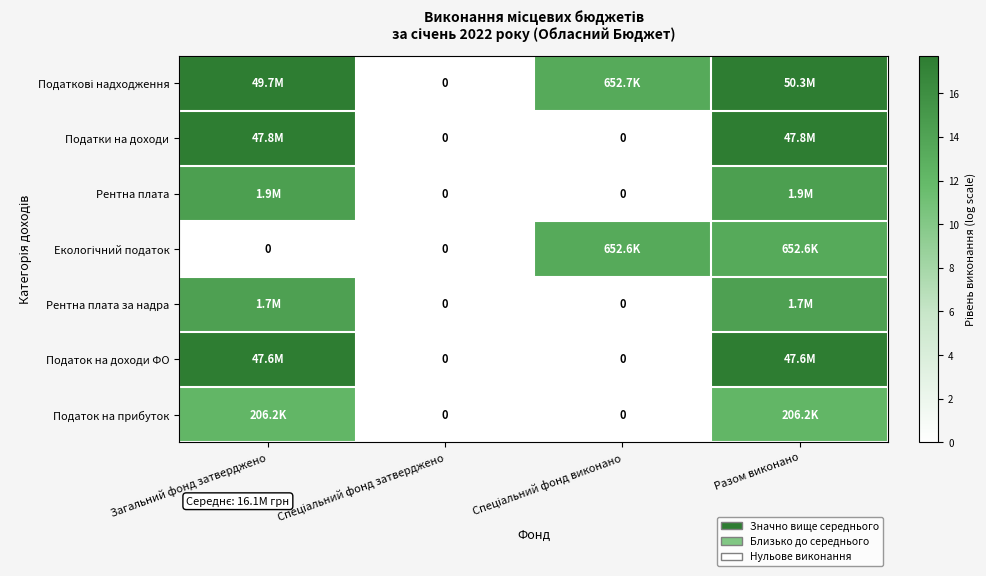

Is it true that Рентна плата equals 21.5 at Загальний фонд затверджено?

False